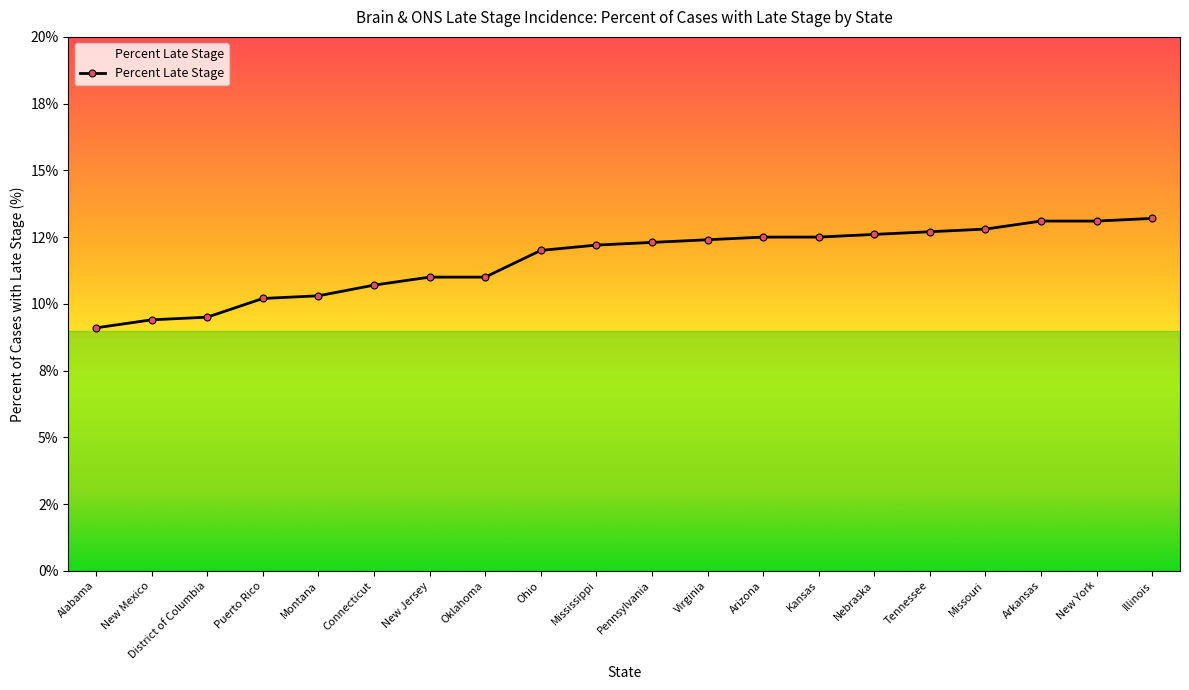

What is the ratio of the value at Arizona to the value at Ohio?

1.0